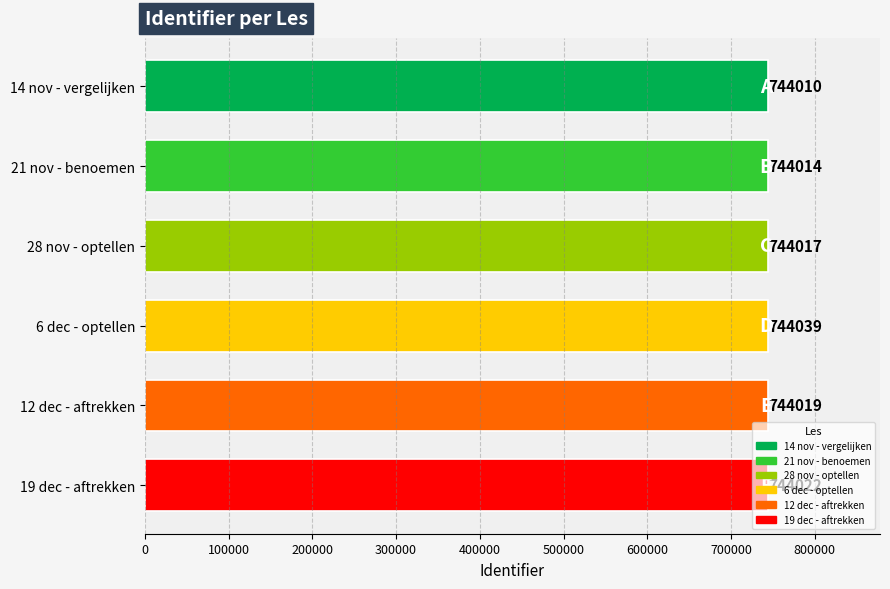

What value does the data have at 12 dec - aftrekken, to the nearest 10?

744020